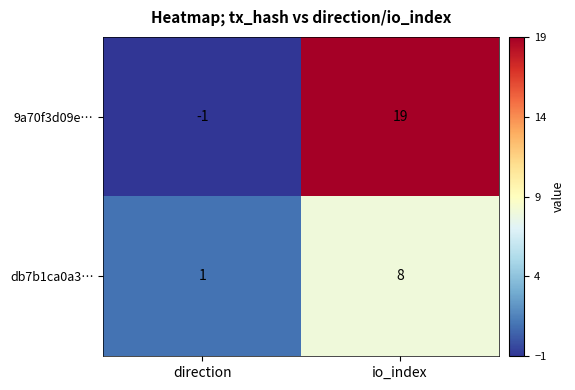

At io_index, list the series in order from smallest to largest.

db7b1ca0a3…, 9a70f3d09e…